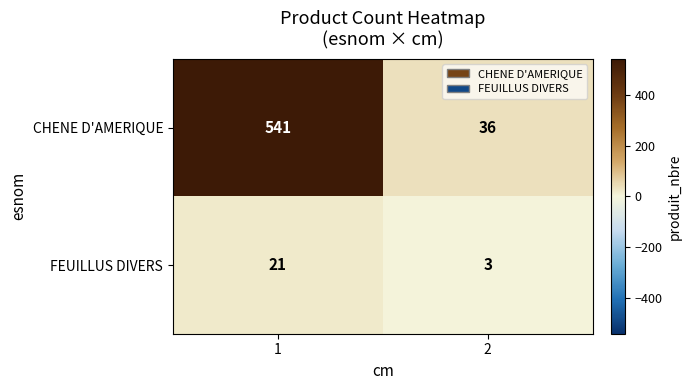

What is the spread (max minus min) of values at 2?

33